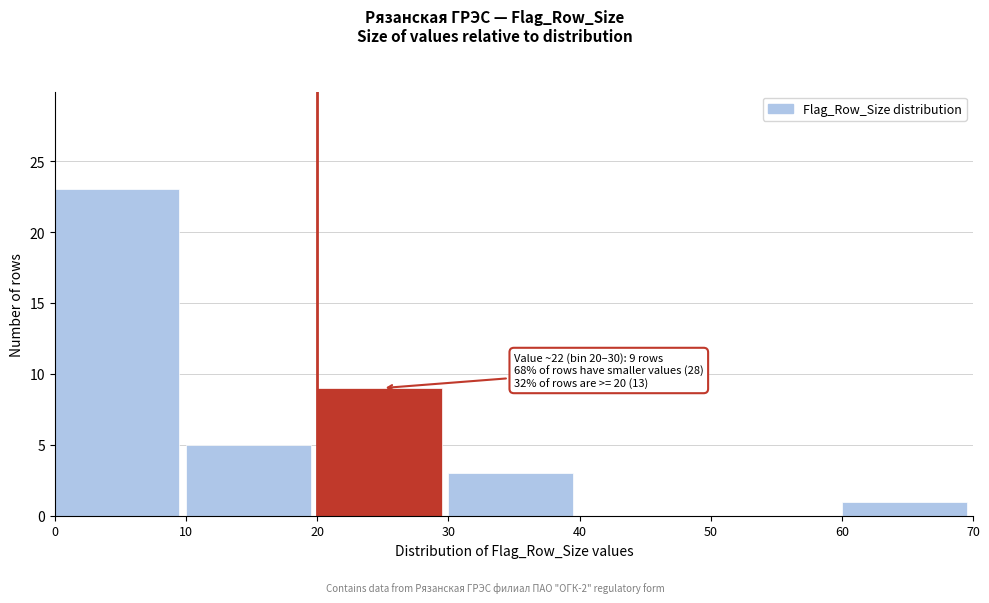

Over which range of the x-axis is the bar tallest?

0 to 10